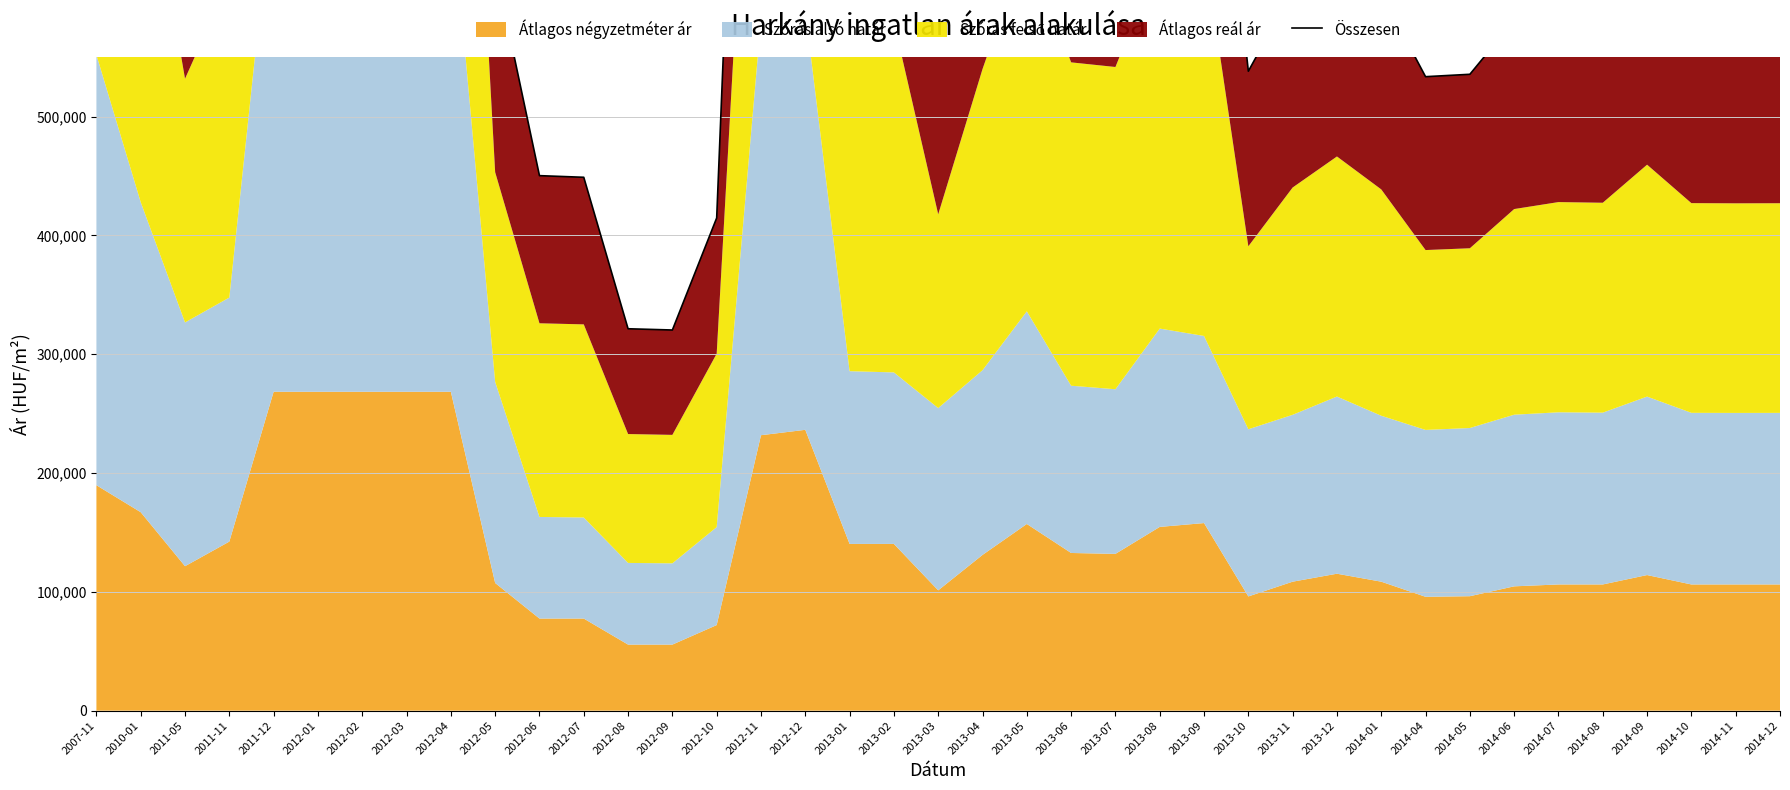

Reading left to right, extract all data points from this chart.

1276637	1037704	737117	851803	1601482	1580929	1574218	1570015	1564798	626160	450364	448981	321477	320427	414743	1331573	1355313	802552	799453	576063	744541	891690	752221	746754	873255	884561	538272	606279	642113	603894	533672	535685	581034	589054	588208	632313	587722	587482	587602